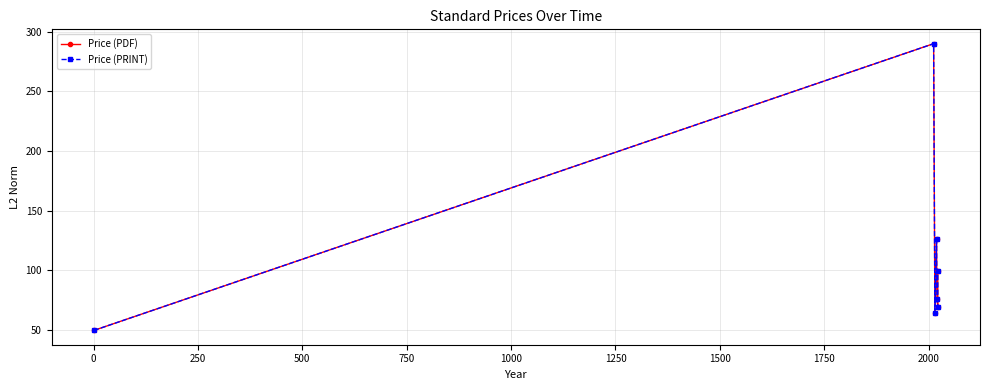

What is the difference between the Price (PDF) values at 750 and 0?

214.0